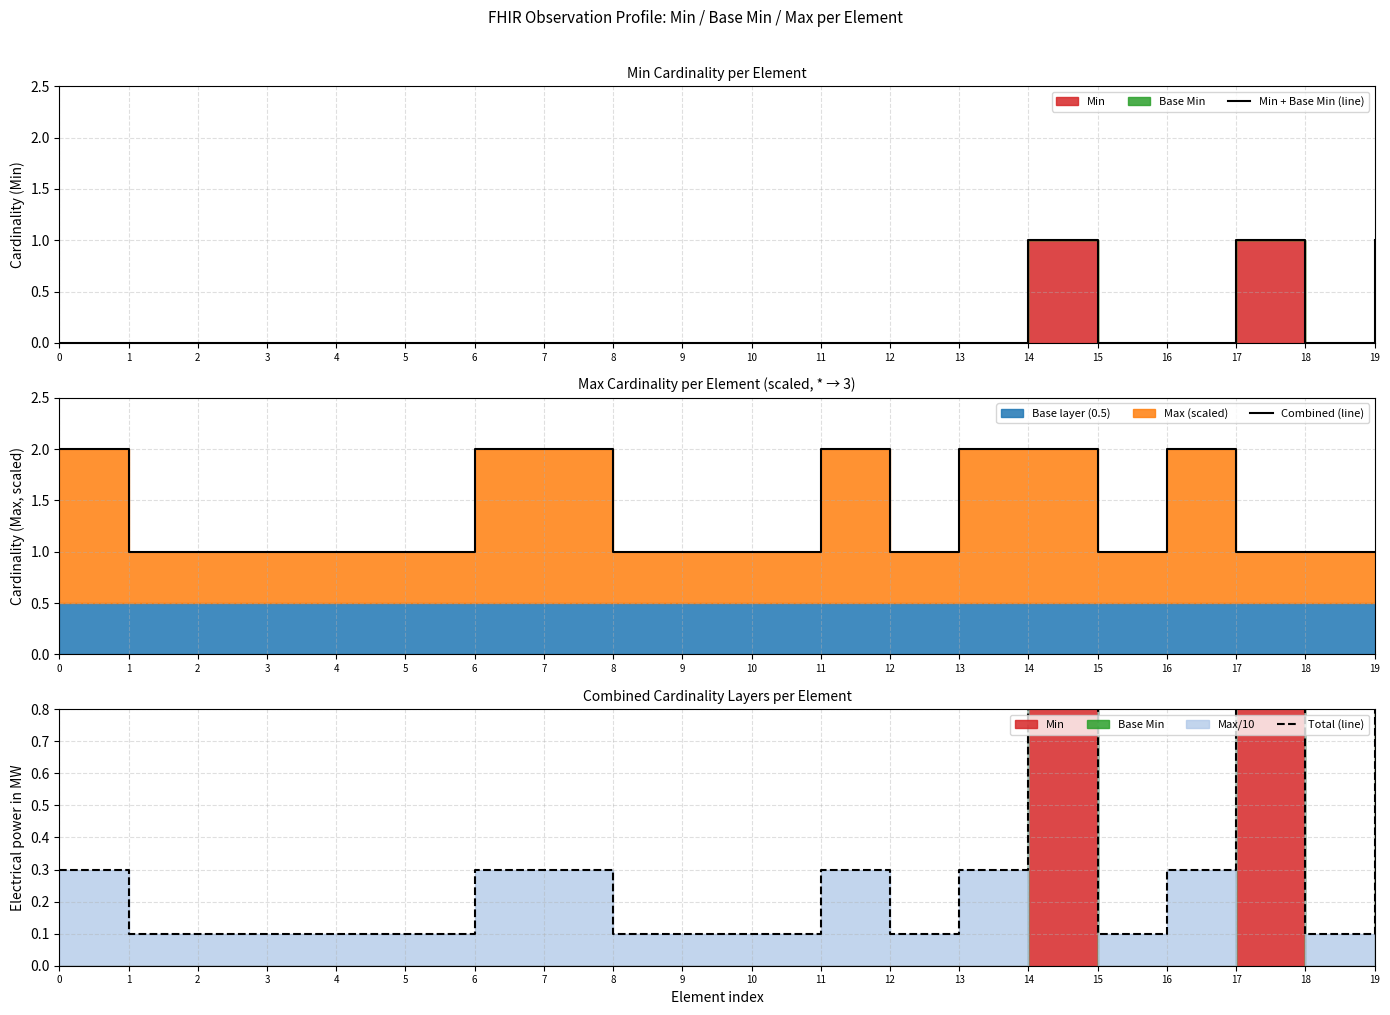

At 18, list the series in order from largest to smallest.

Combined (line), Total (line), Min + Base Min (line)